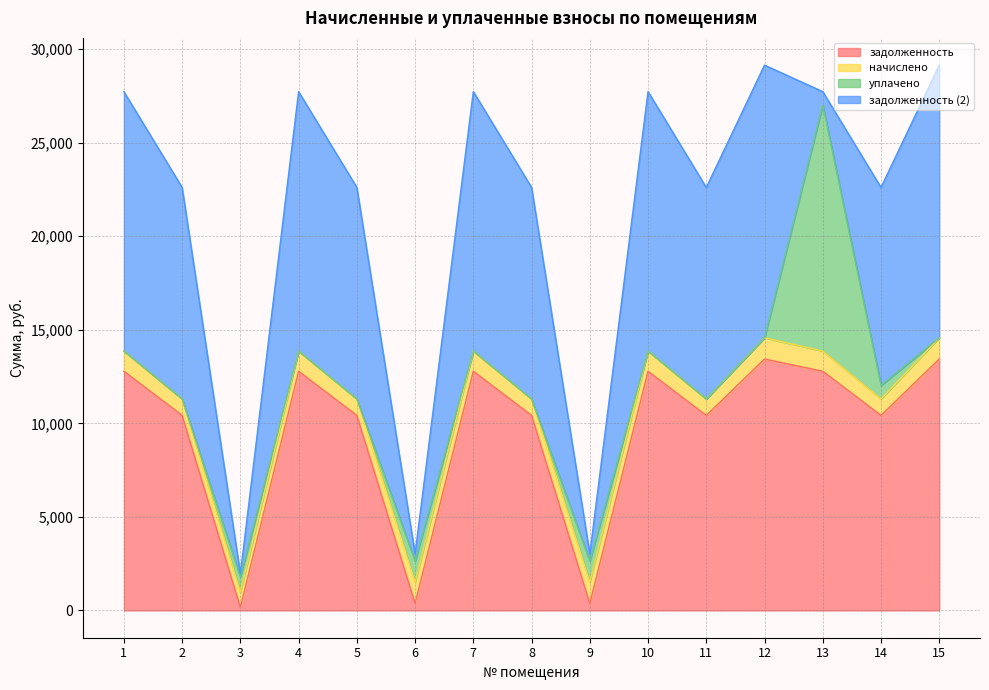

Does the chart have visible grid lines?

Yes